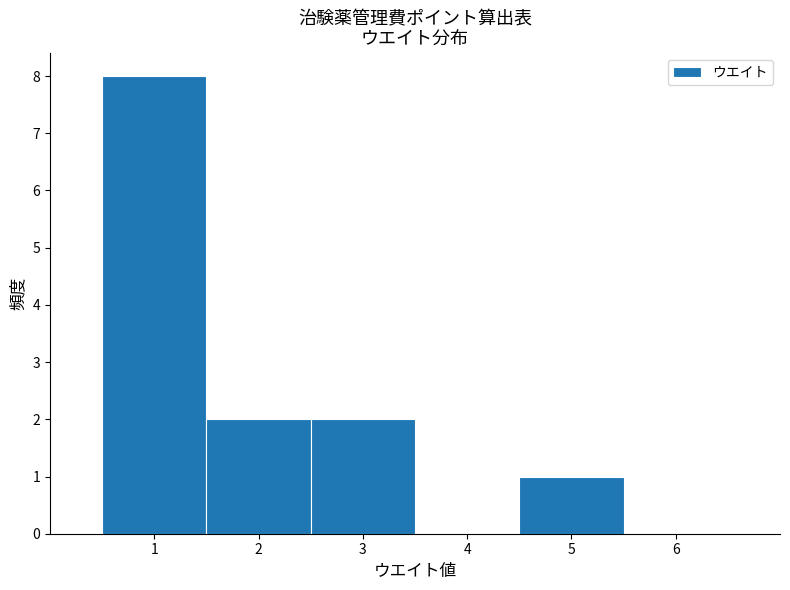

Reading left to right, list every bar in this chart as the range it spans on the x-axis followed by its height. The values are not printed on the chart, so give them approximately, as read against the axis.

0.5 to 1.5: 8
1.5 to 2.5: 2
2.5 to 3.5: 2
3.5 to 4.5: 0
4.5 to 5.5: 1
5.5 to 6.5: 0